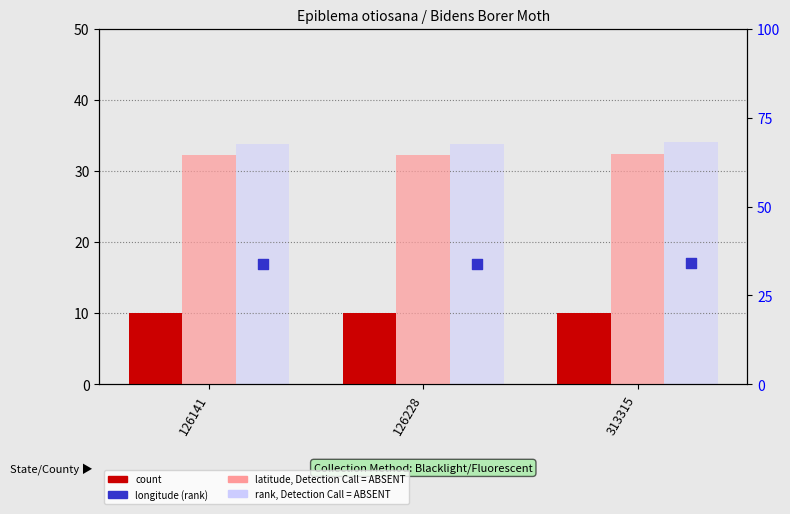

What is the total value across all series at 126141?

109.7